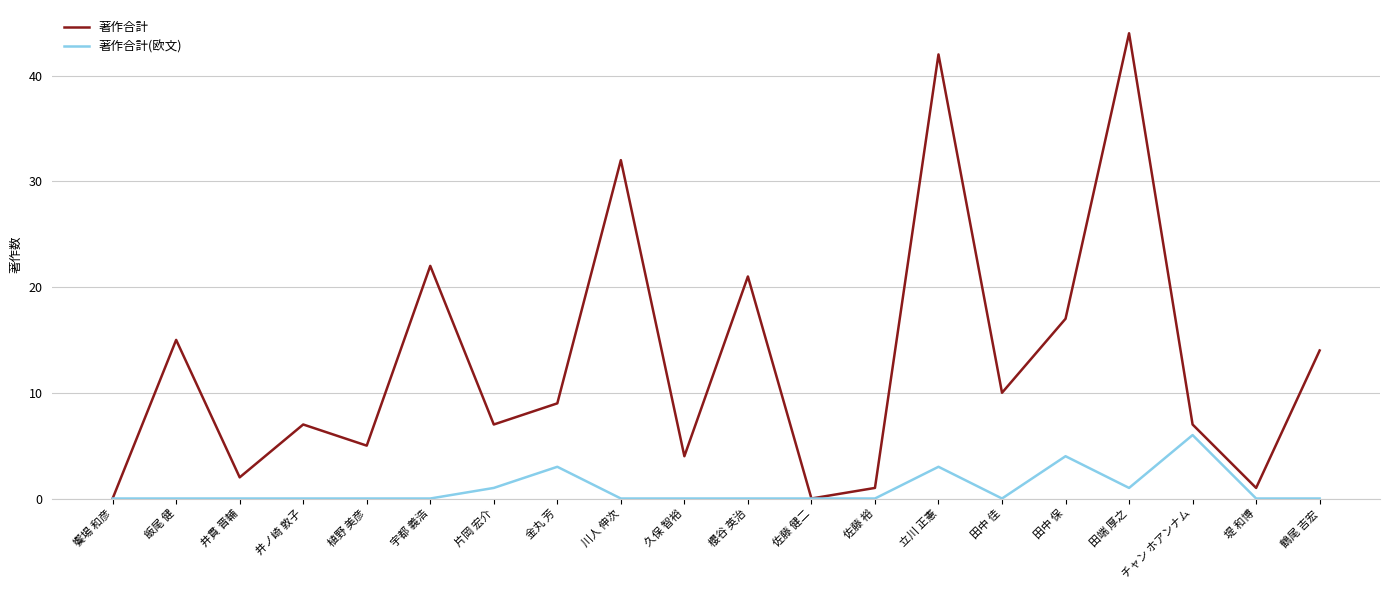

Count the 著作合計(欧文) values in the range 0 to 1.

16